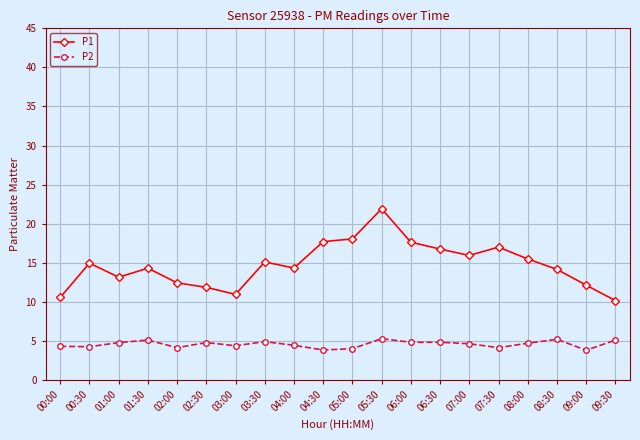

Is it true that P2 equals 7.0 at 07:00?

False